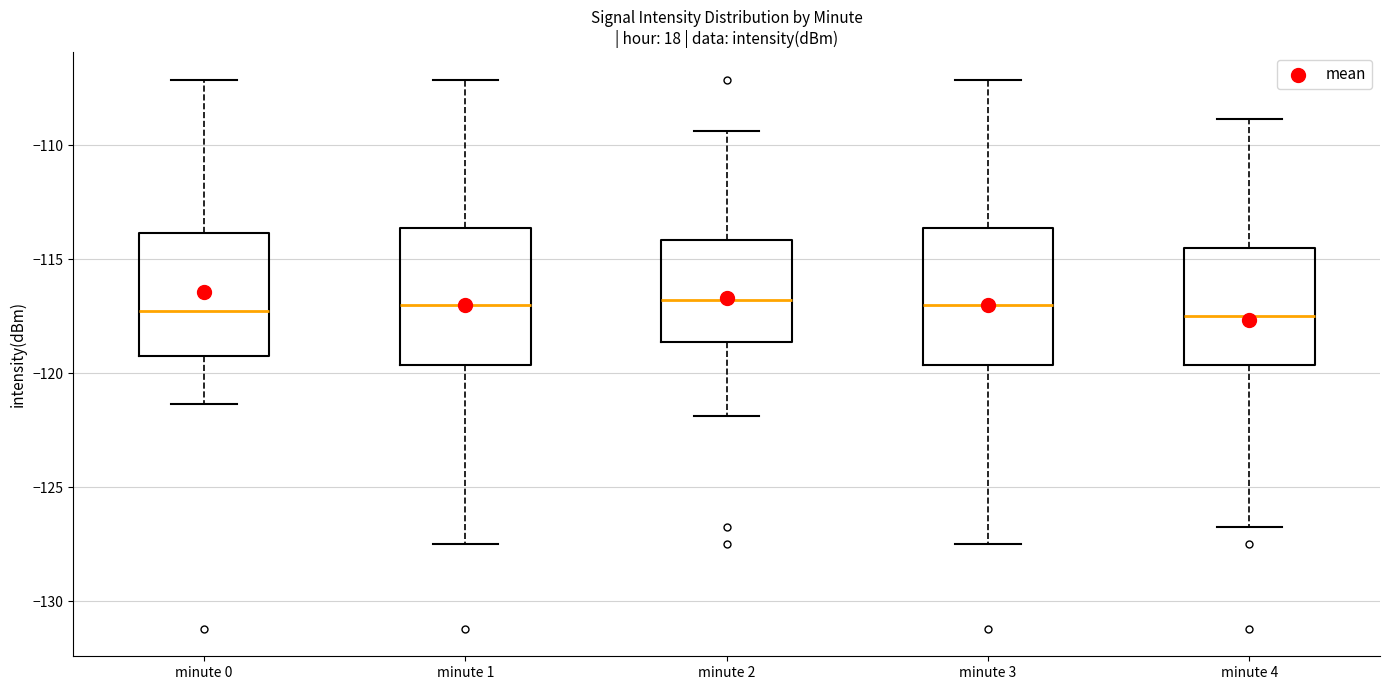

Reading left to right, read every box against the y-axis: the position of its median line, the range the box covers, and the ends of its whiskers. The values are not printed on the chart, so give them approximately, as read against the axis.

minute 0: median -117.5, box -119.0 to -114.0, whiskers -121.5 to -107.0
minute 1: median -117.0, box -119.5 to -113.5, whiskers -127.5 to -107.0
minute 2: median -117.0, box -118.5 to -114.0, whiskers -122.0 to -109.5
minute 3: median -117.0, box -119.5 to -113.5, whiskers -127.5 to -107.0
minute 4: median -117.5, box -119.5 to -114.5, whiskers -127.0 to -109.0